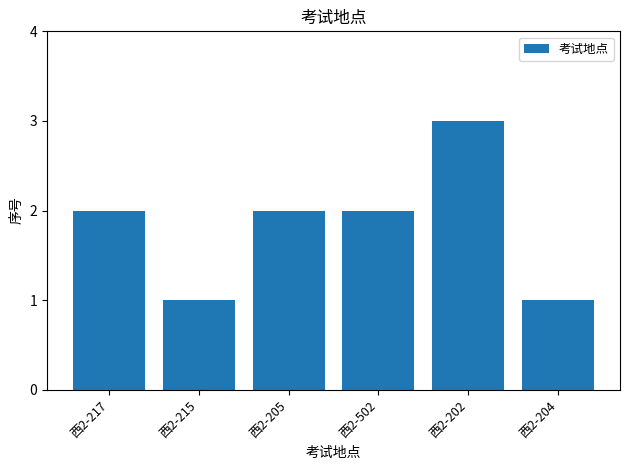

What is the sum of all values?

11